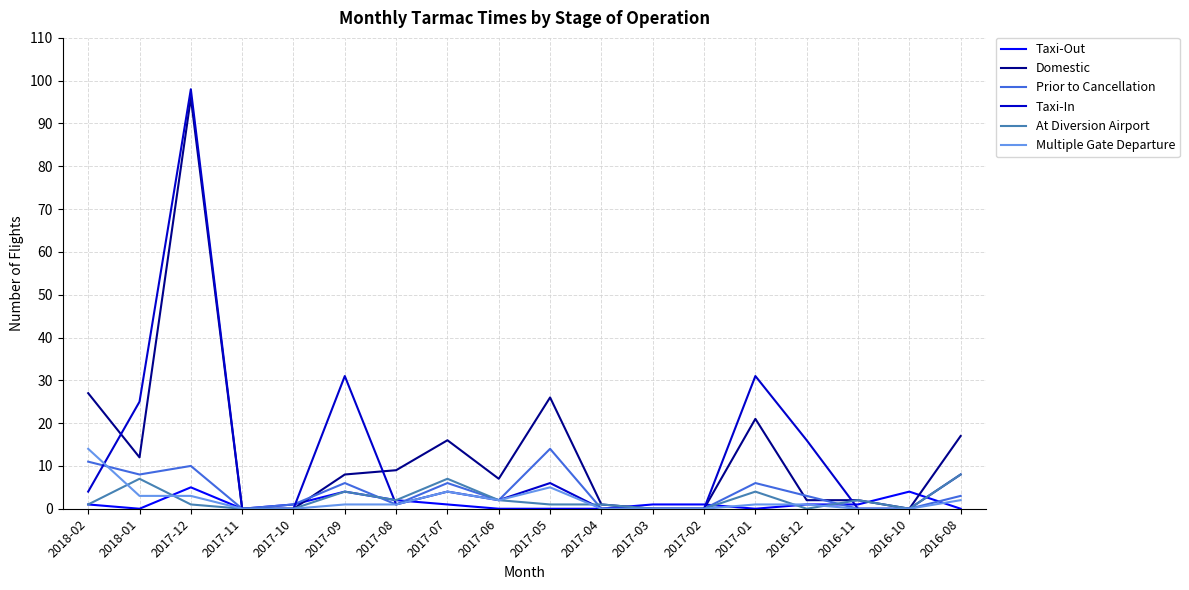

Is it true that At Diversion Airport equals 4 at 2017-09?

True